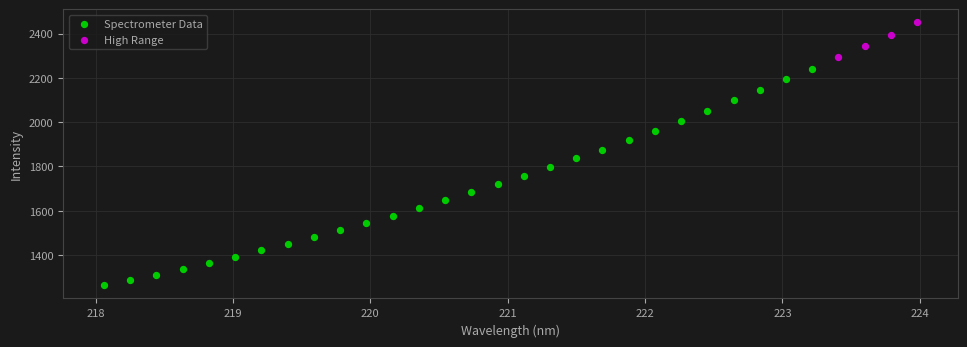

Which series reaches the minimum Y coordinate?

Spectrometer Data